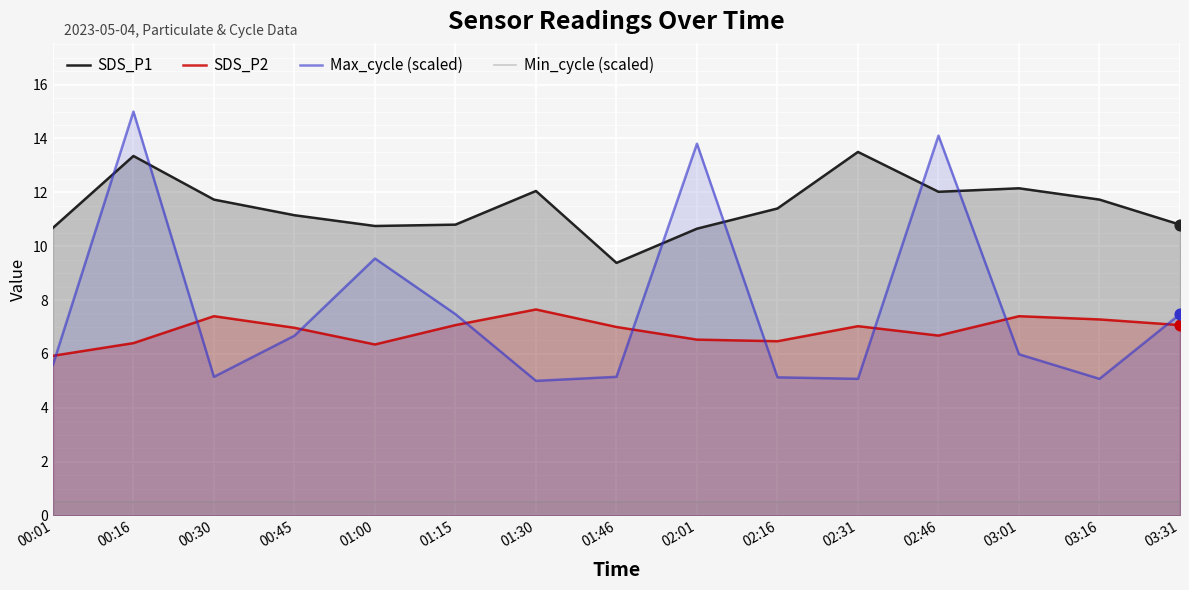

What is the total value across all series at 00:01?

22.7